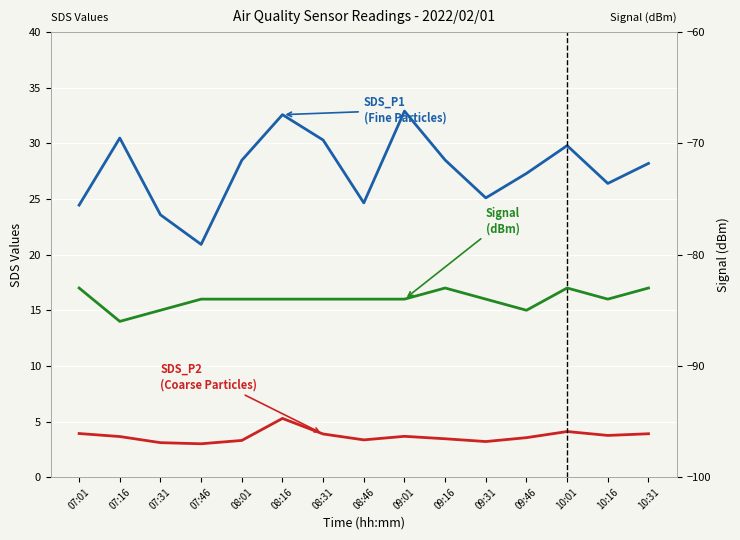

The SDS_P2 series shows 4.9 at 07:31. True or false?

False